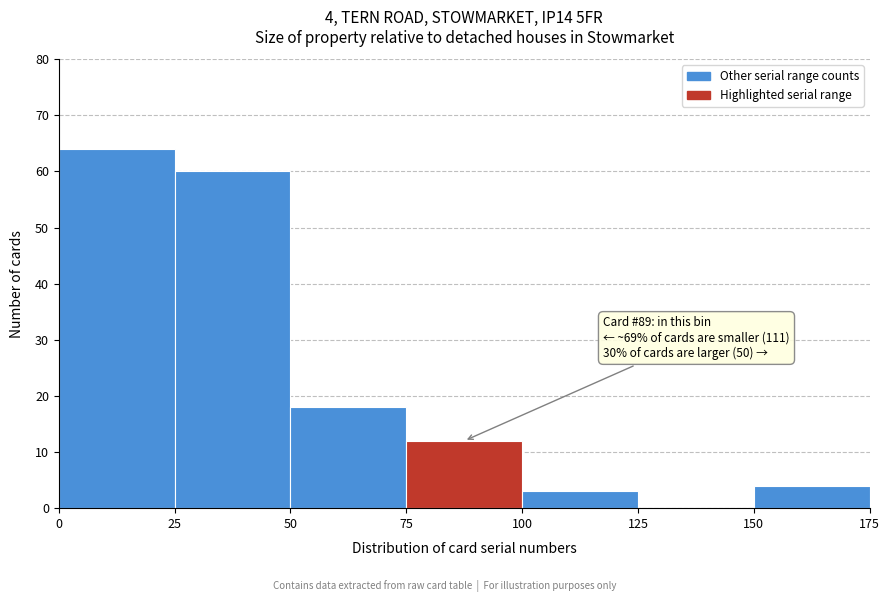

Which range on the x-axis has the tallest bar?

0 to 25